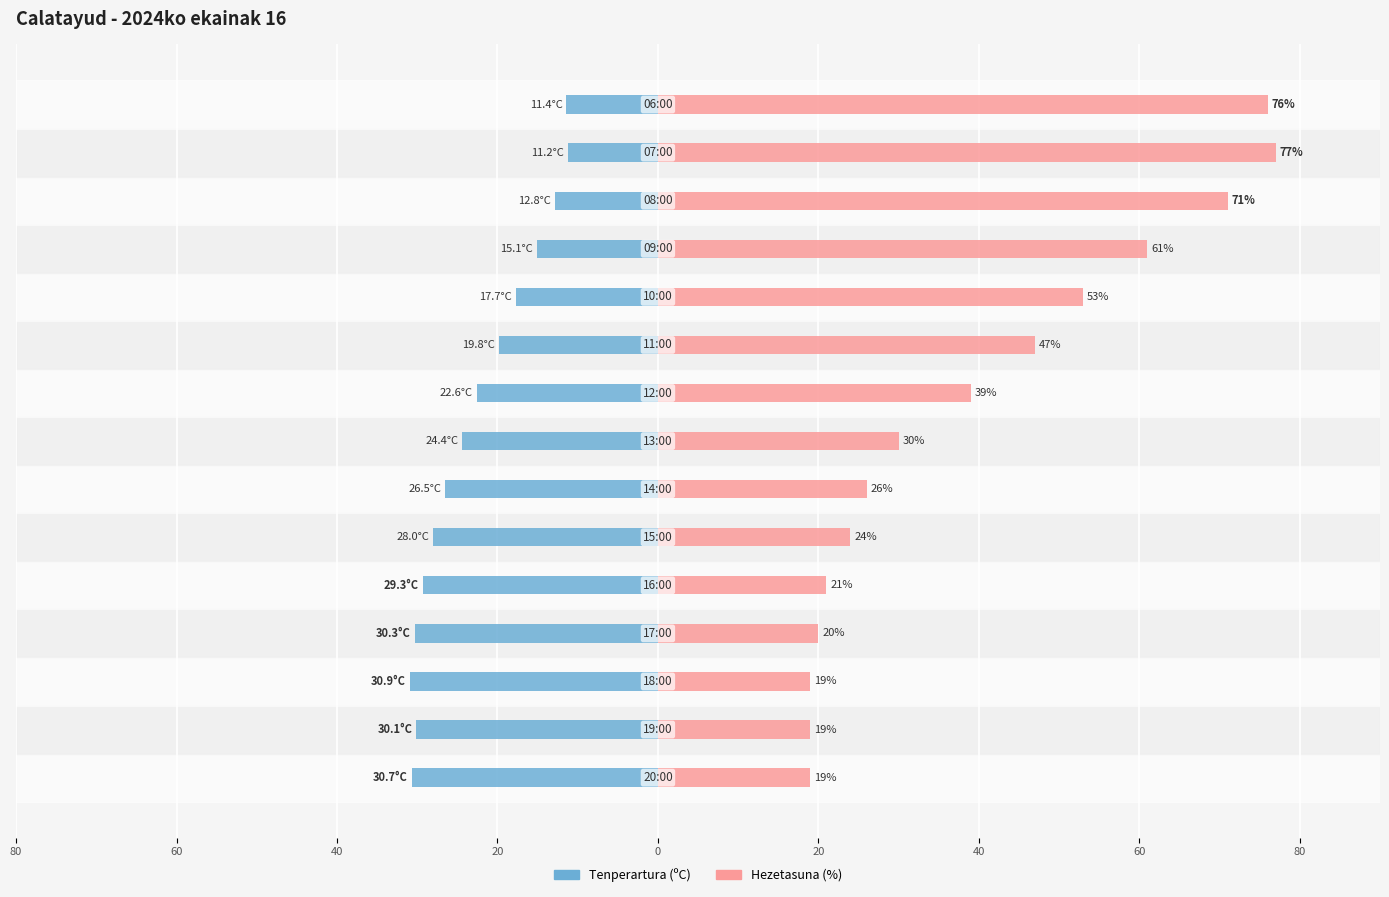

At how many categories does at least one series exceed -23?

15